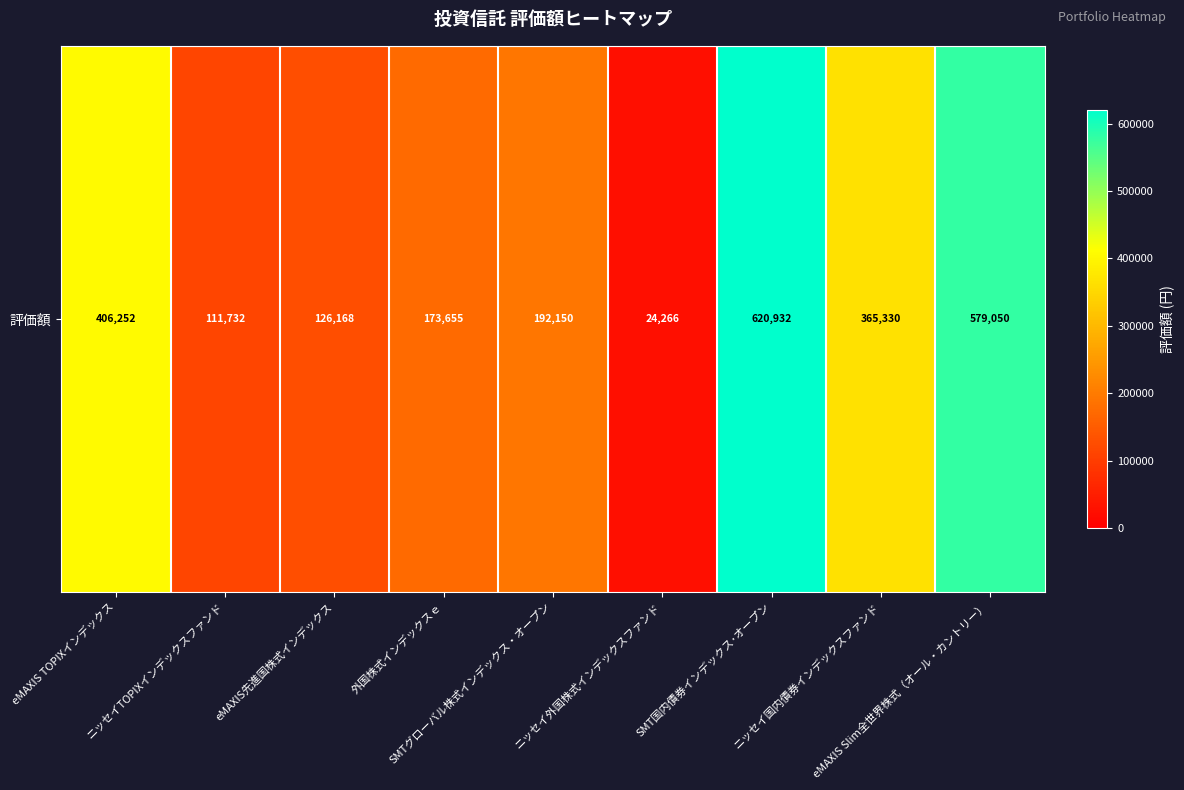

Count the number of values greater than 192150.

4